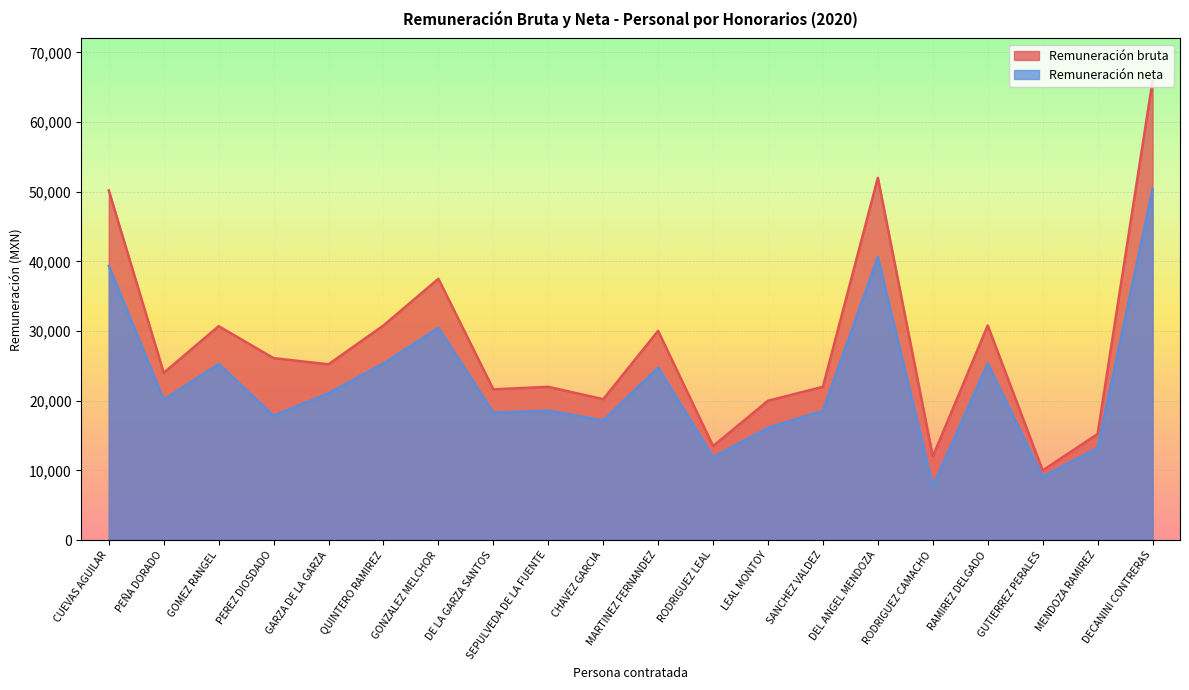

What is the total value across all series at GUTIERREZ PERALES?

19077.2